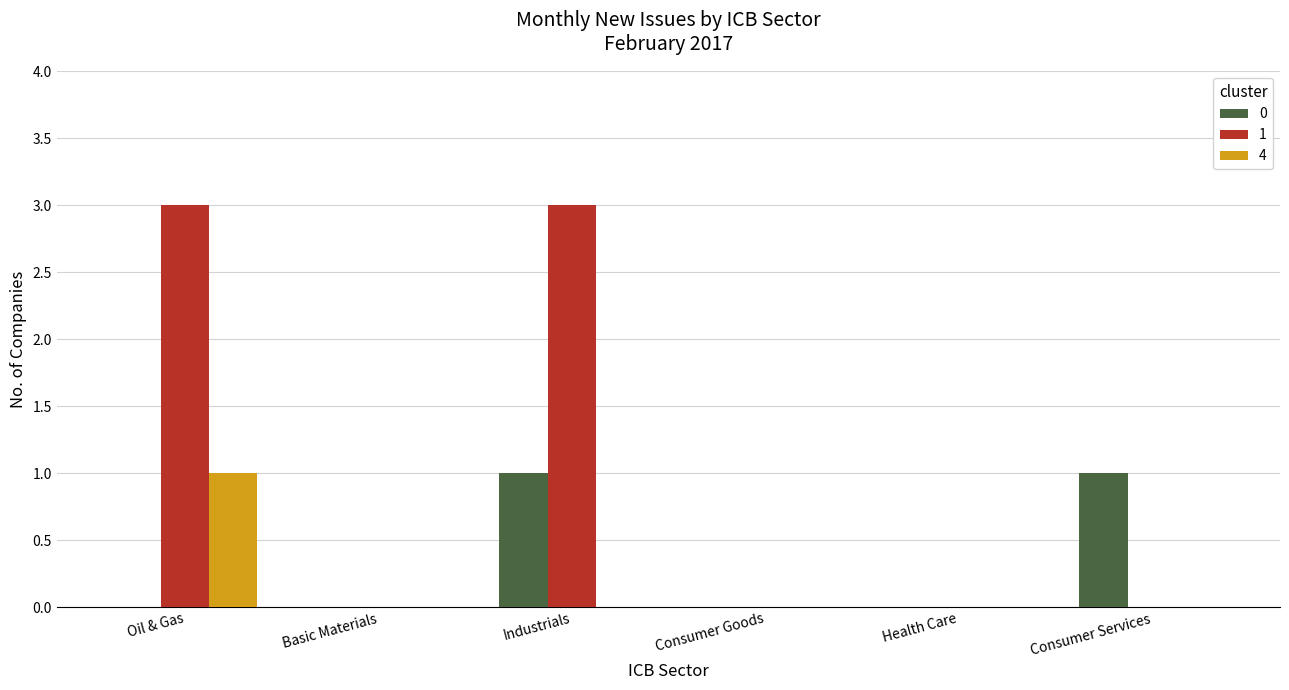

How many distinct data groups are displayed?

3